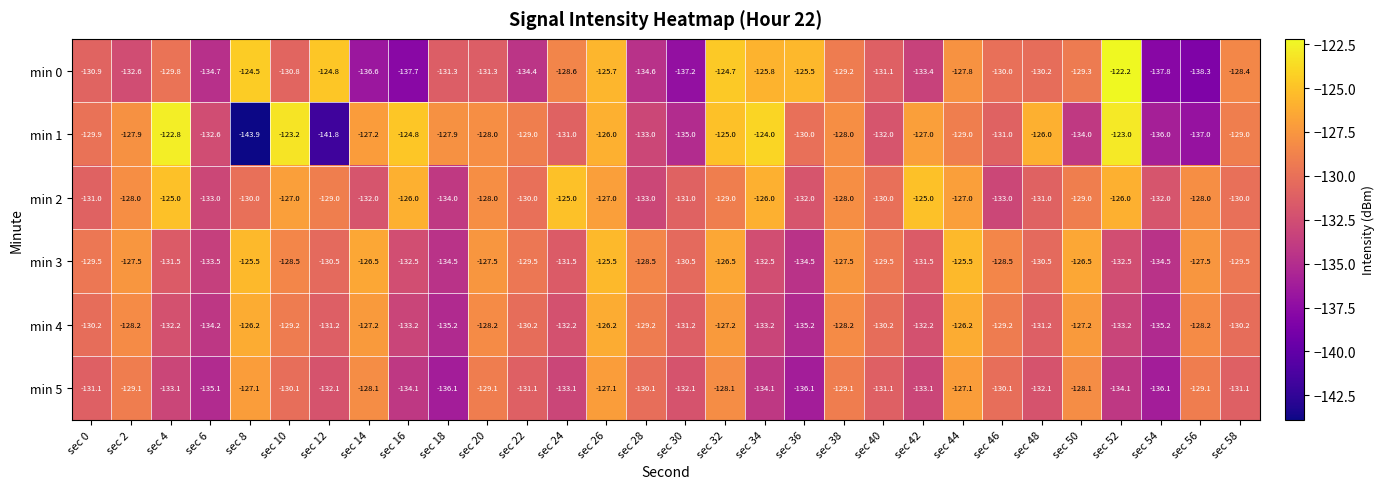

Which category has the highest value across all series?

sec 52